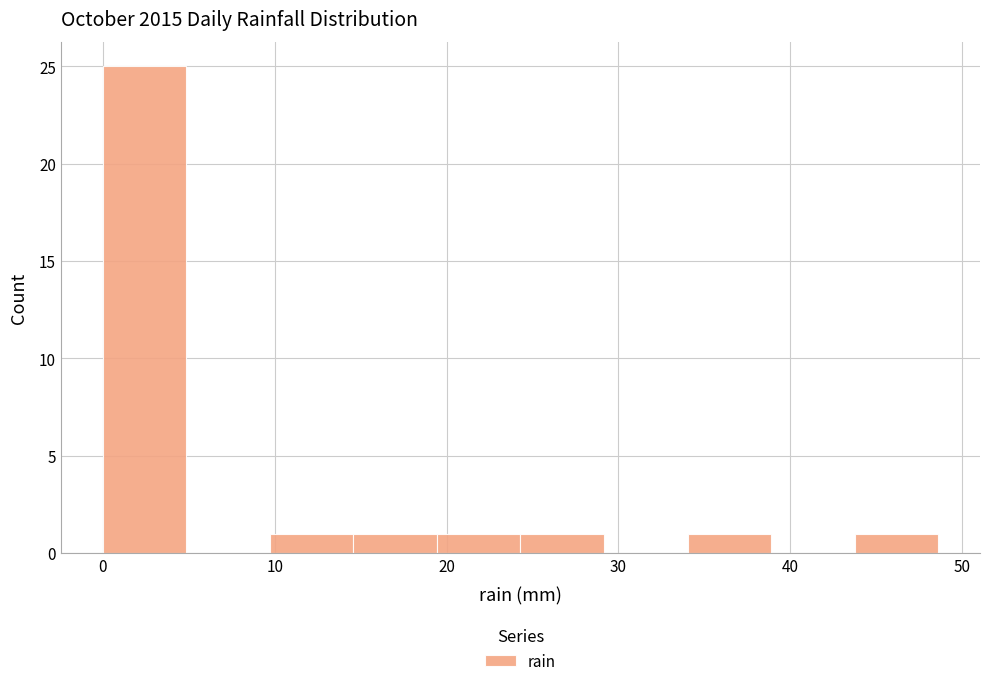

Reading left to right, list every bar in this chart as the range it spans on the x-axis followed by its height. Neither the bar edges nor the heights are printed on the chart, so give them approximately, as read against the axes.

0 to 5: 25
5 to 10: 0
10 to 15: 1
15 to 19: 1
19 to 24: 1
24 to 29: 1
29 to 34: 0
34 to 39: 1
39 to 44: 0
44 to 49: 1